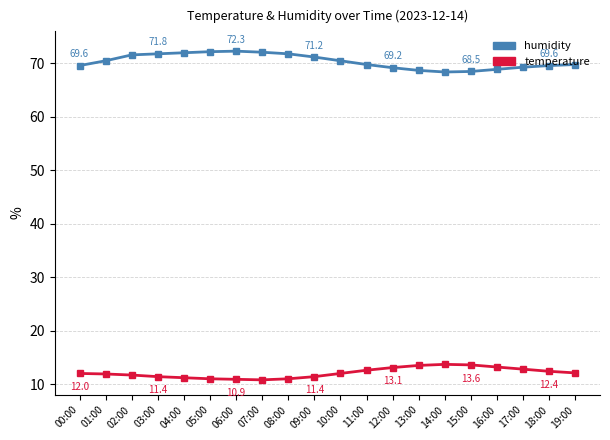

What is the difference between the maximum and minimum values in the humidity series?

3.9